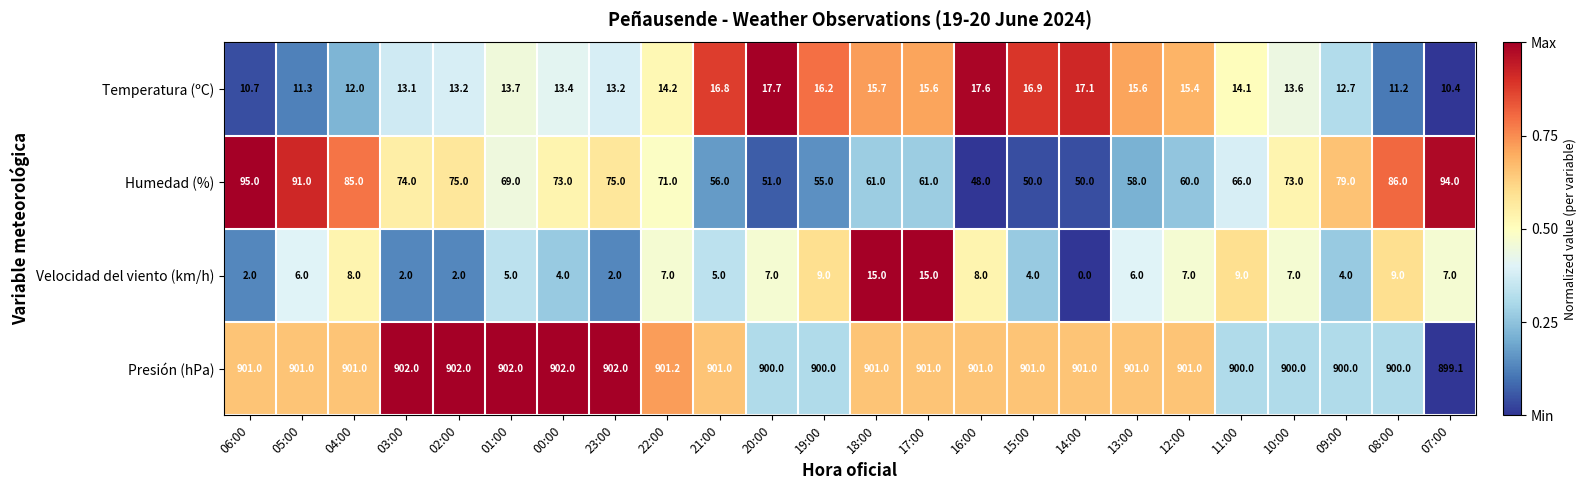

At which category is the sum across all series the highest?

07:00